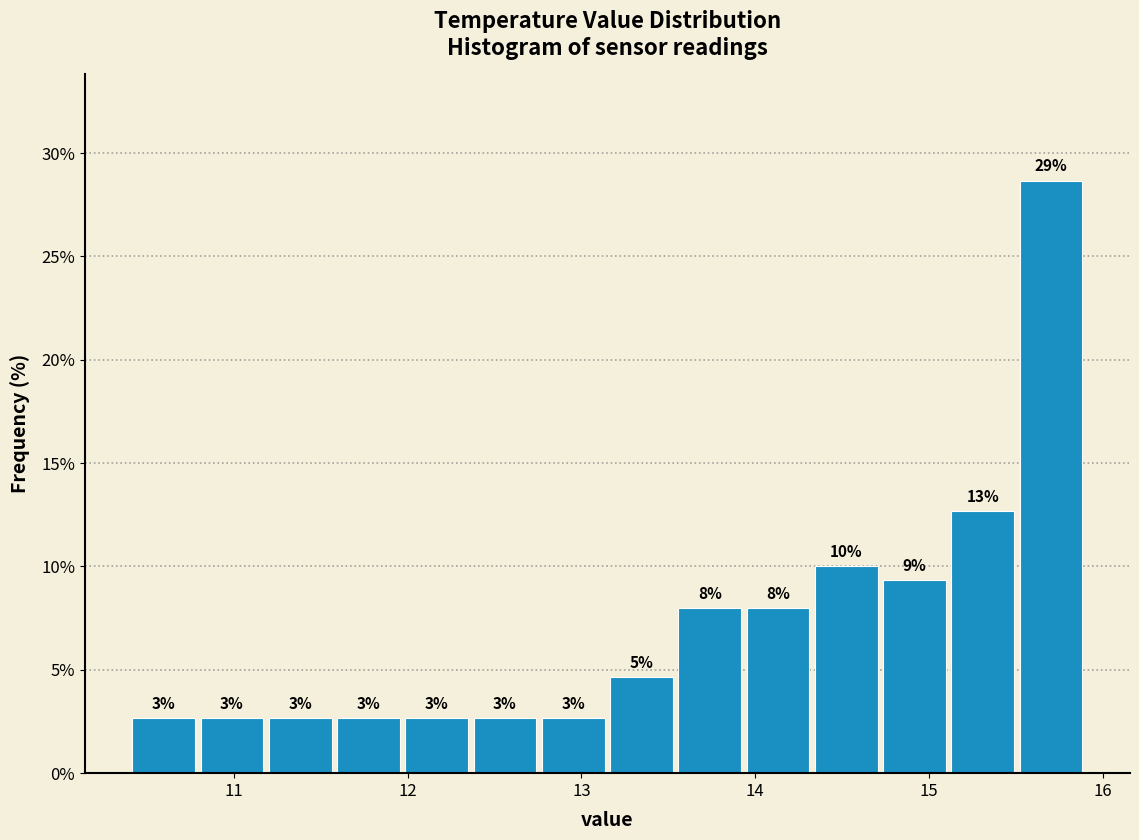

Around what value on the x-axis is the tallest bar? Give the approximate position of its centre, as read against the axis.

15.7